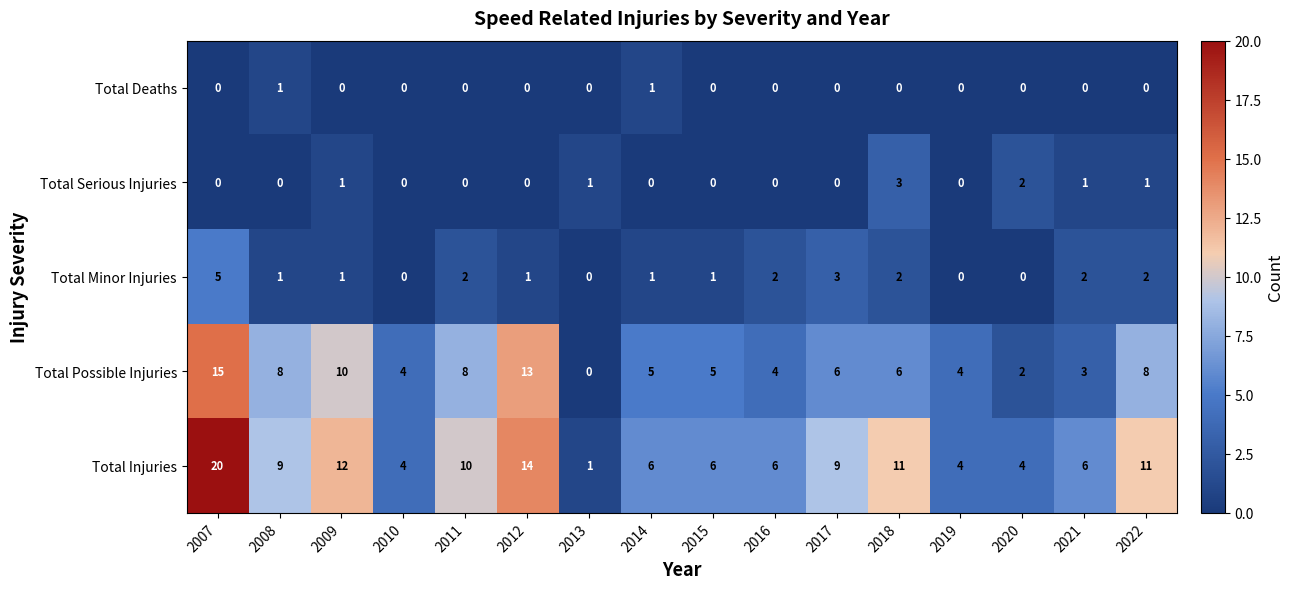

The value of Total Injuries at 2015 is 6. True or false?

True